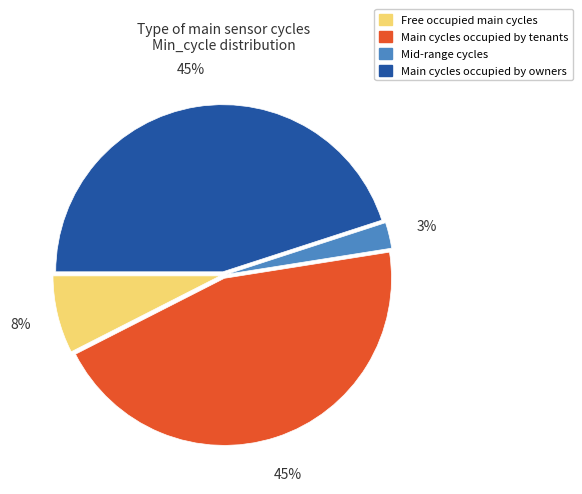

Is there any slice that represents more than half of the pie?

No